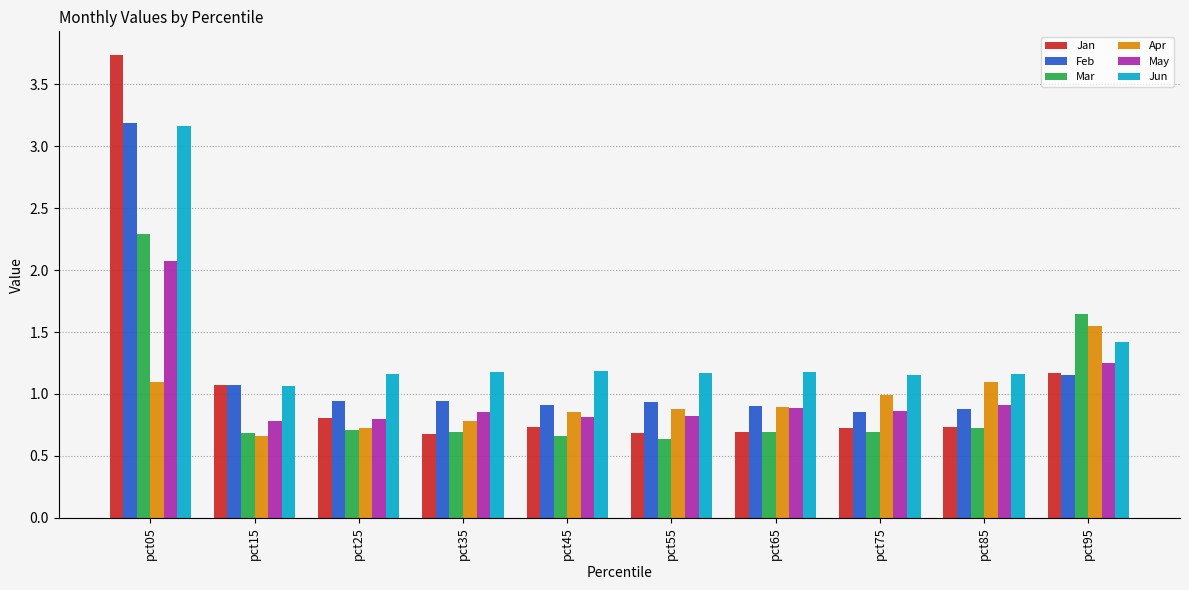

The value of Feb at pct35 is 0.9. True or false?

True